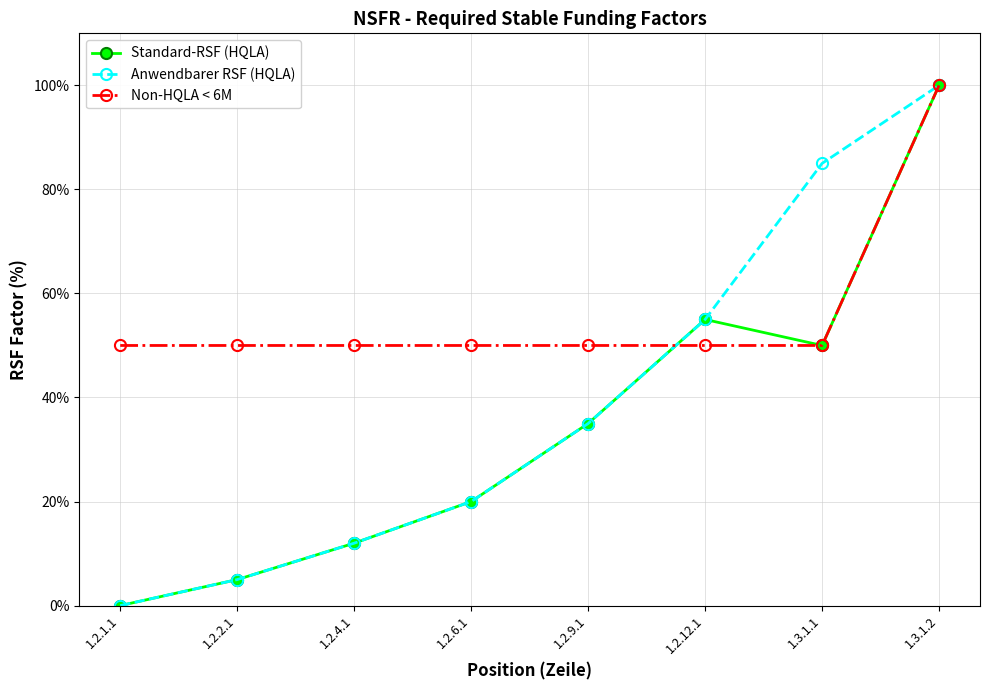

How many distinct data groups are displayed?

3